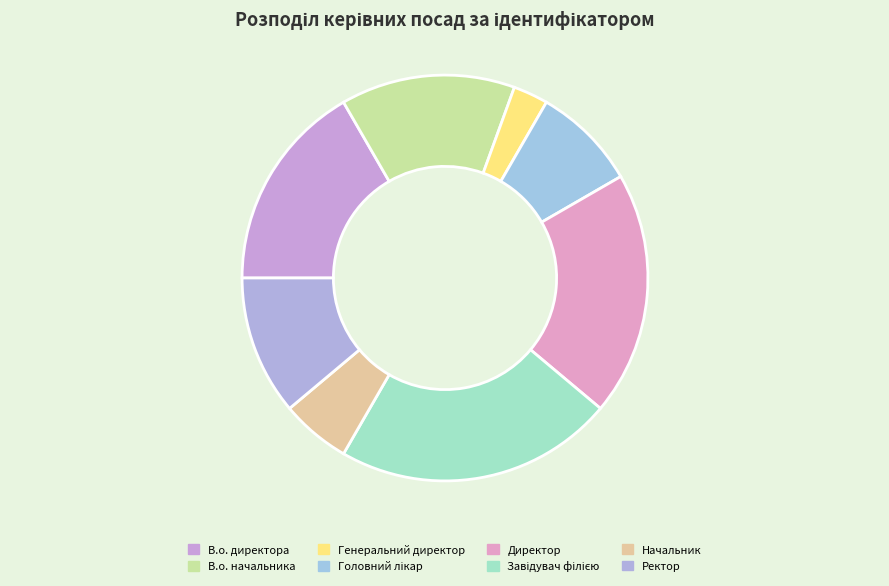

Which slice is the largest?

Завідувач філією